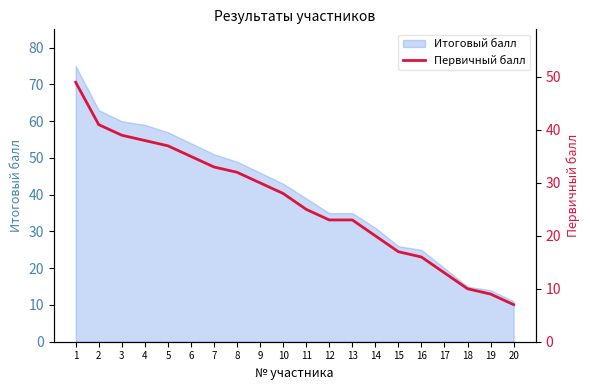

What is the greatest value displayed?

49